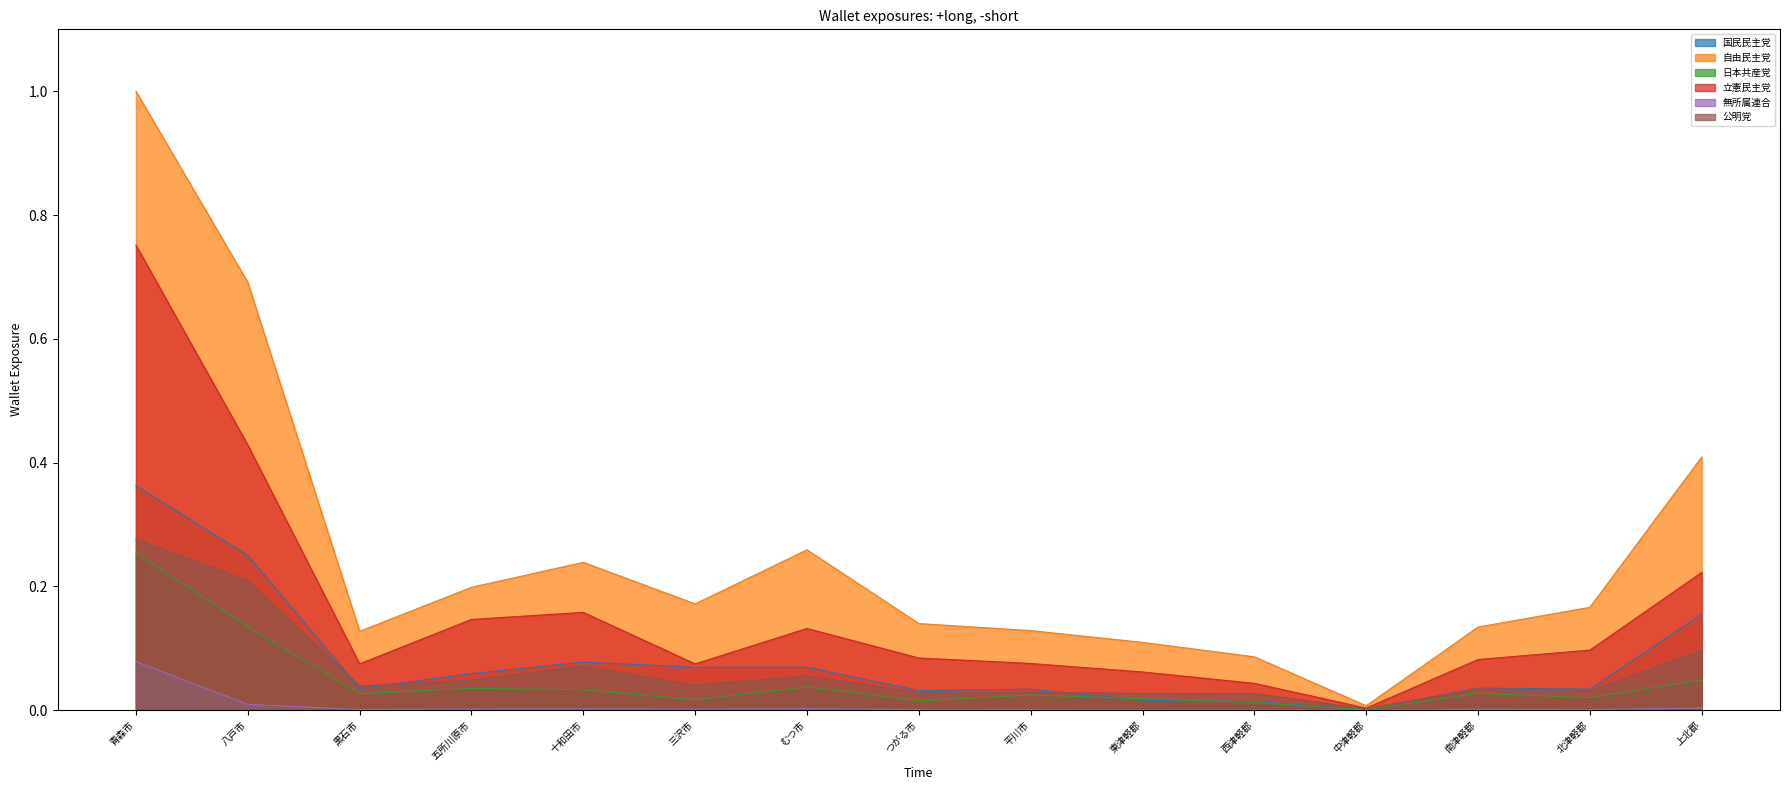

Reading right to left, what are all the values shown in this chart?

国民民主党: 上北郡=0.2	北津軽郡=0.0	南津軽郡=0.0	中津軽郡=0.0	西津軽郡=0.0	東津軽郡=0.0	平川市=0.0	つがる市=0.0	むつ市=0.1	三沢市=0.1	十和田市=0.1	五所川原市=0.1	黒石市=0.0	八戸市=0.3	青森市=0.4
自由民主党: 上北郡=0.4	北津軽郡=0.2	南津軽郡=0.1	中津軽郡=0.0	西津軽郡=0.1	東津軽郡=0.1	平川市=0.1	つがる市=0.1	むつ市=0.3	三沢市=0.2	十和田市=0.2	五所川原市=0.2	黒石市=0.1	八戸市=0.7	青森市=1.0
日本共産党: 上北郡=0.0	北津軽郡=0.0	南津軽郡=0.0	中津軽郡=0.0	西津軽郡=0.0	東津軽郡=0.0	平川市=0.0	つがる市=0.0	むつ市=0.0	三沢市=0.0	十和田市=0.0	五所川原市=0.0	黒石市=0.0	八戸市=0.1	青森市=0.3
立憲民主党: 上北郡=0.2	北津軽郡=0.1	南津軽郡=0.1	中津軽郡=0.0	西津軽郡=0.0	東津軽郡=0.1	平川市=0.1	つがる市=0.1	むつ市=0.1	三沢市=0.1	十和田市=0.2	五所川原市=0.1	黒石市=0.1	八戸市=0.4	青森市=0.8
無所属連合: 上北郡=0.0	北津軽郡=0.0	南津軽郡=0.0	中津軽郡=0.0	西津軽郡=0.0	東津軽郡=0.0	平川市=0.0	つがる市=0.0	むつ市=0.0	三沢市=0.0	十和田市=0.0	五所川原市=0.0	黒石市=0.0	八戸市=0.0	青森市=0.1
公明党: 上北郡=0.1	北津軽郡=0.0	南津軽郡=0.0	中津軽郡=0.0	西津軽郡=0.0	東津軽郡=0.0	平川市=0.0	つがる市=0.0	むつ市=0.1	三沢市=0.0	十和田市=0.1	五所川原市=0.0	黒石市=0.0	八戸市=0.2	青森市=0.3